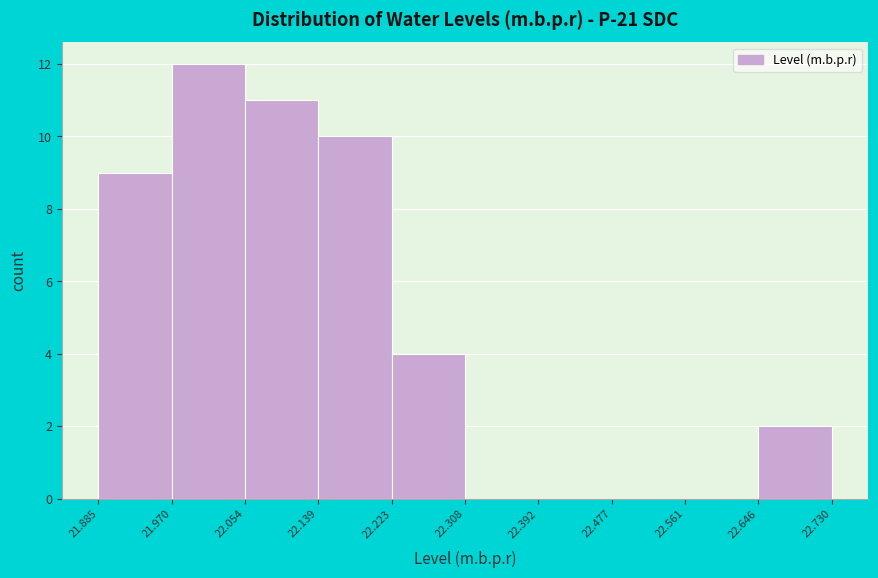

Reading left to right, transcribe this chart: for each bar, give the range it covers on the x-axis and its height. The values are not printed on the chart, so give them approximately, as read against the axis.

21.885 to 21.970: 9
21.970 to 22.054: 12
22.054 to 22.139: 11
22.139 to 22.223: 10
22.223 to 22.308: 4
22.308 to 22.392: 0
22.392 to 22.477: 0
22.477 to 22.561: 0
22.561 to 22.646: 0
22.646 to 22.730: 2